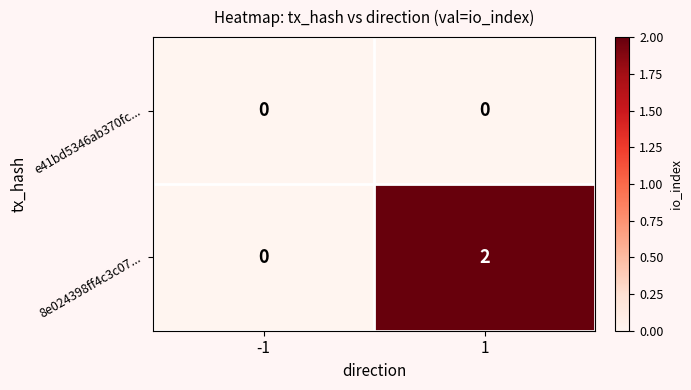

Between -1 and 1, which series saw the biggest shift?

8e024398ff4c3c07...